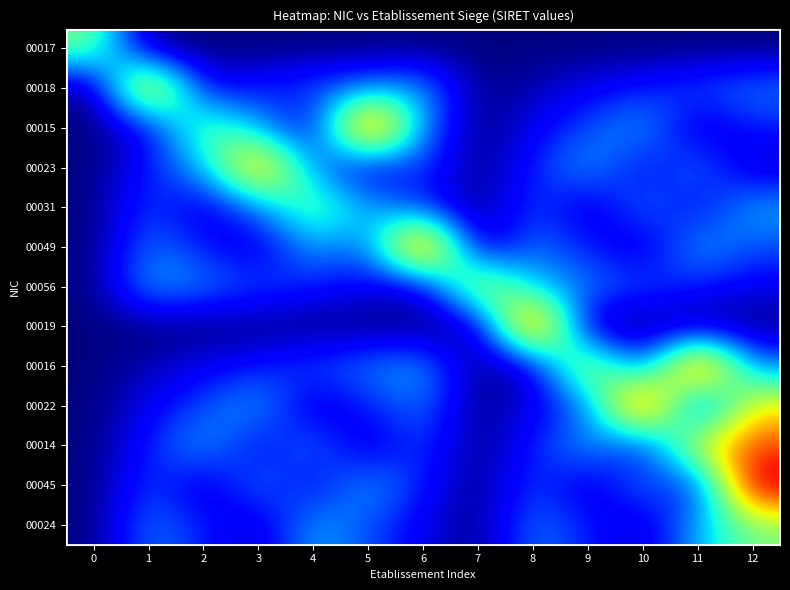

What is the spread (max minus min) of values at 6?

1.0